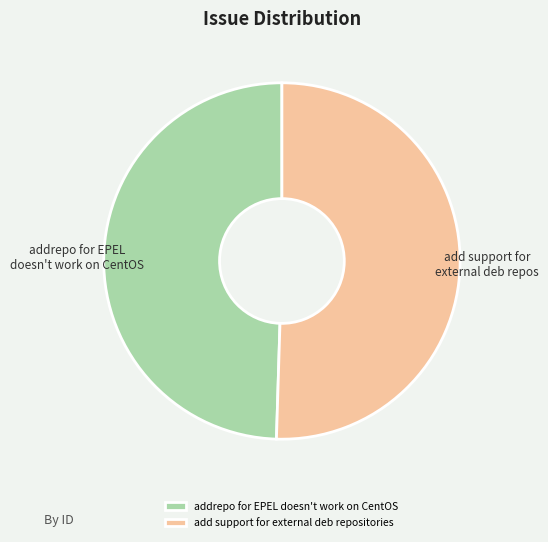

How many slices are in this pie chart?

2